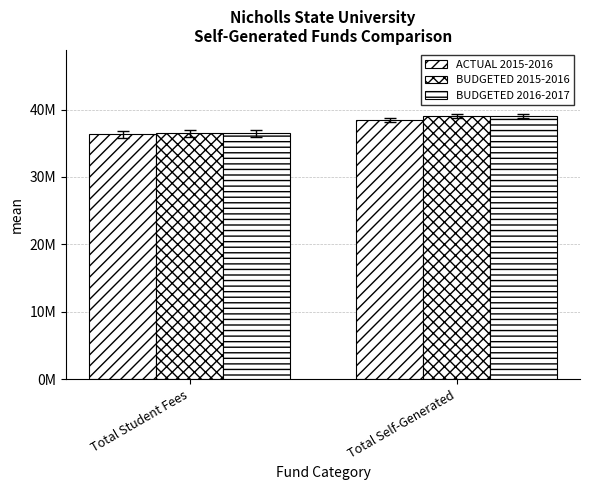

What is the label of the 1st bar from the right?

Total Self-Generated